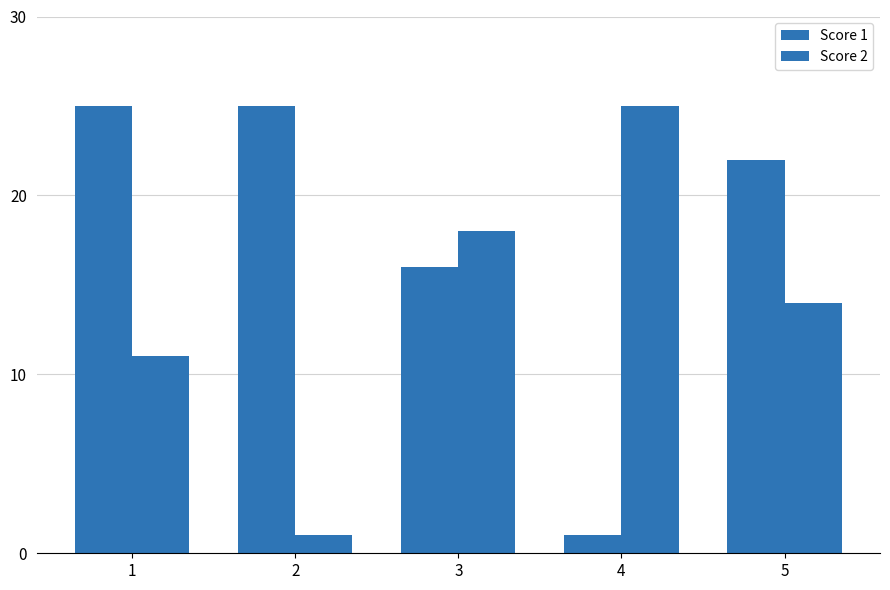

Does the chart contain any negative values?

No